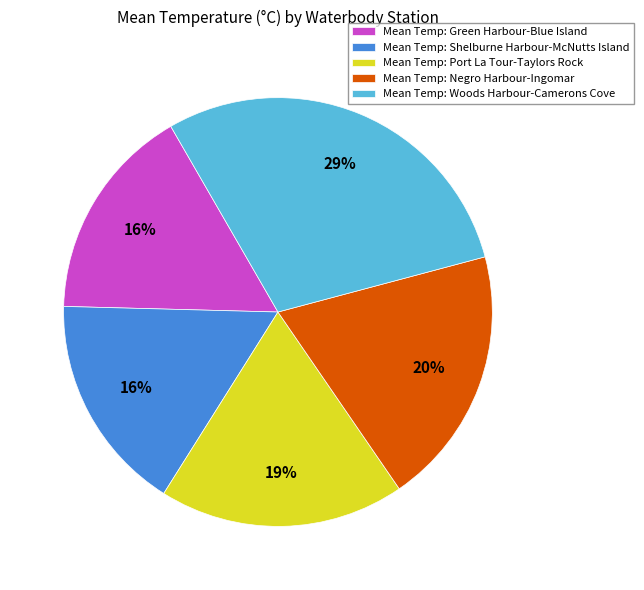

Combined, do Mean Temp: Woods Harbour-Camerons Cove and Mean Temp: Port La Tour-Taylors Rock account for over 50%?

No